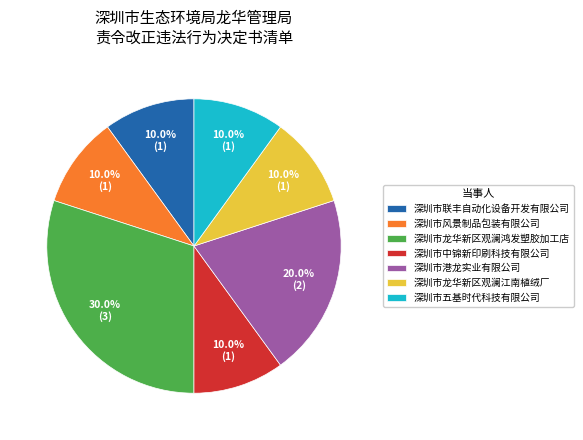

Is 深圳市风景制品包装有限公司 the majority of the pie?

No